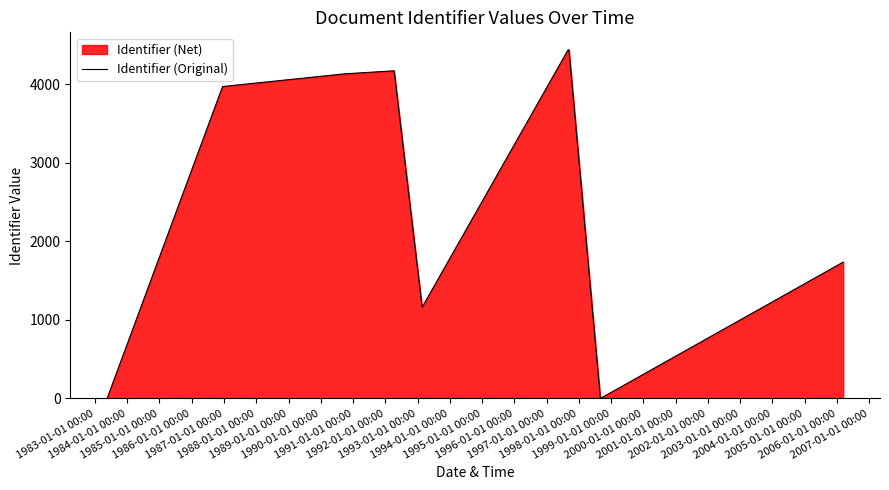

How many lines are shown in the chart?

1